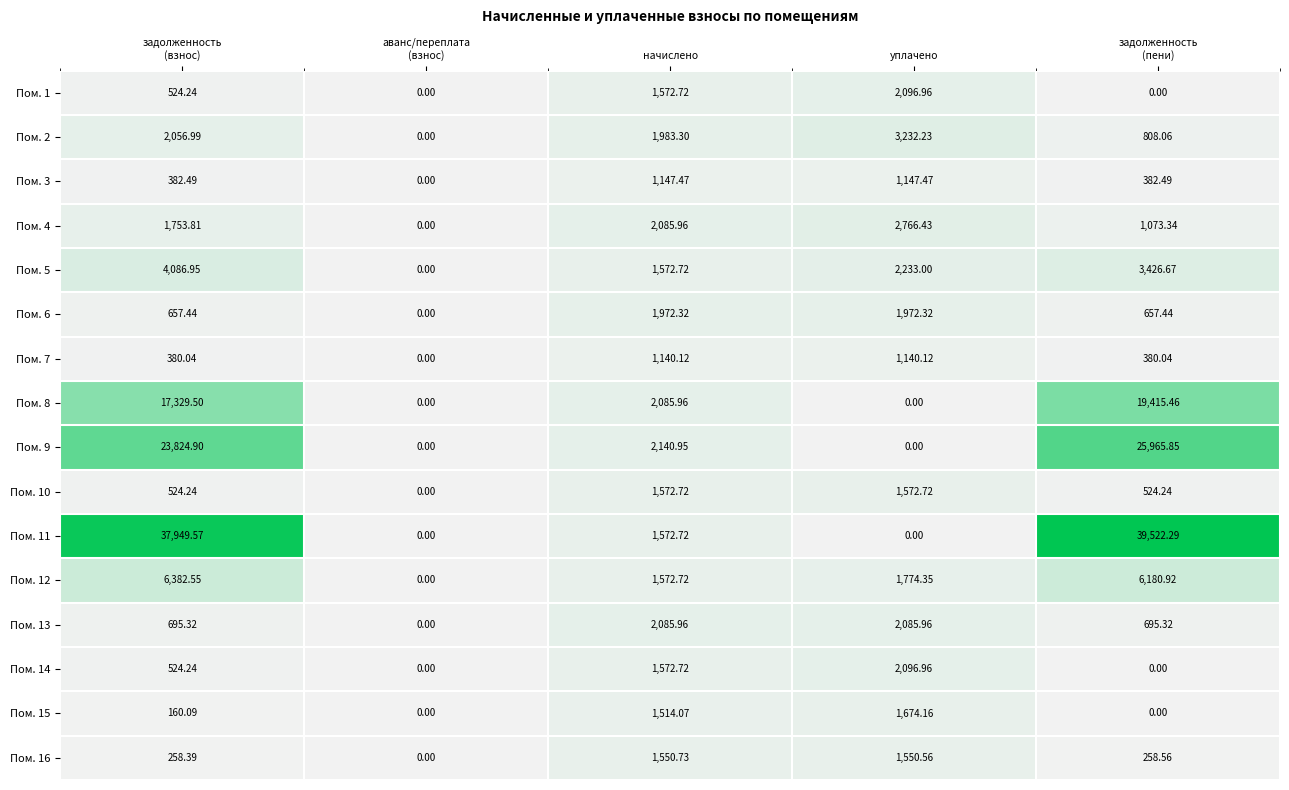

Which series has the largest range (max minus min)?

Пом. 11